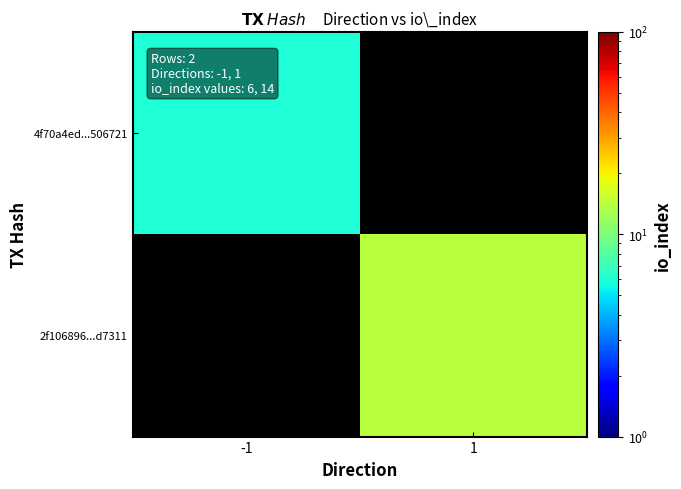

Which series has the largest range (max minus min)?

4f70a4ed...506721